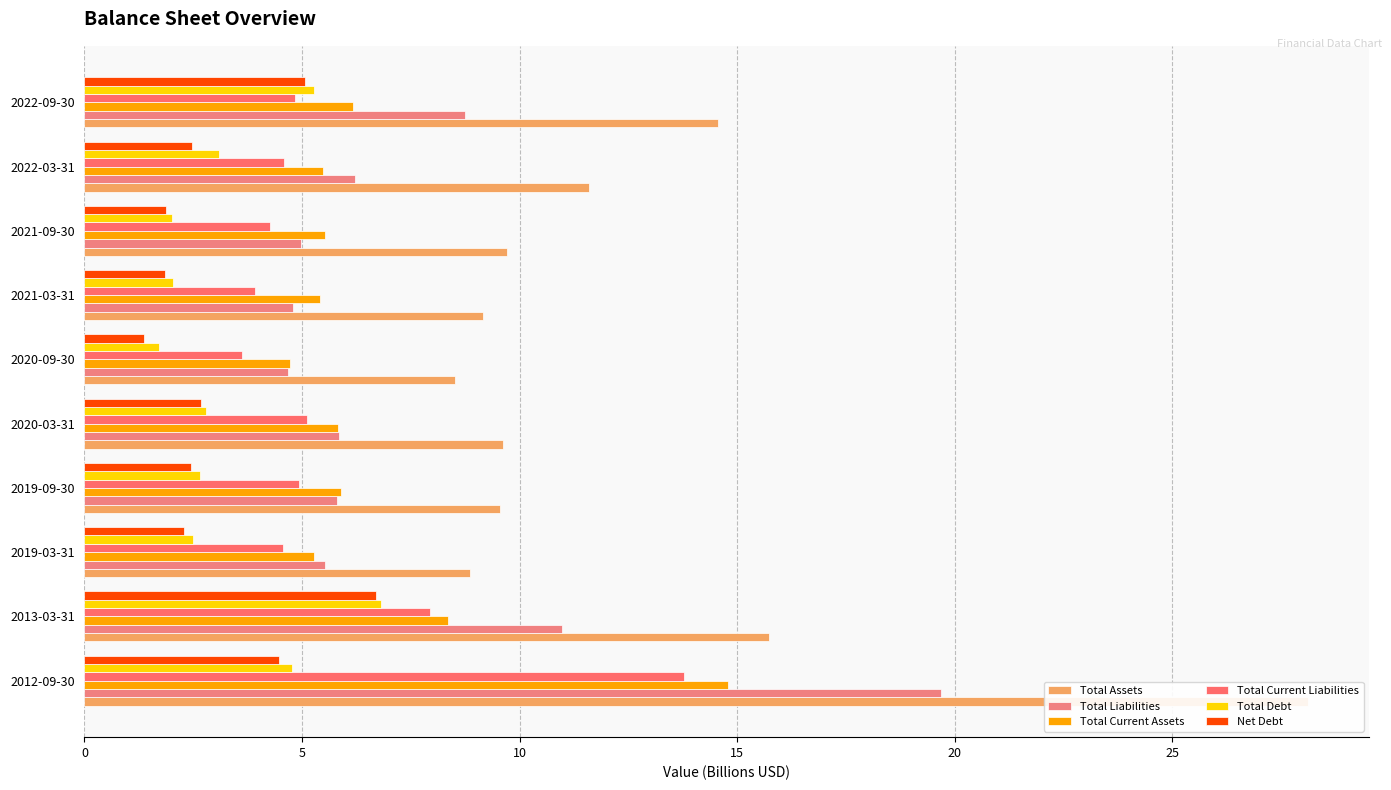

What are all the series names shown in the legend?

Total Assets, Total Liabilities, Total Current Assets, Total Current Liabilities, Total Debt, Net Debt